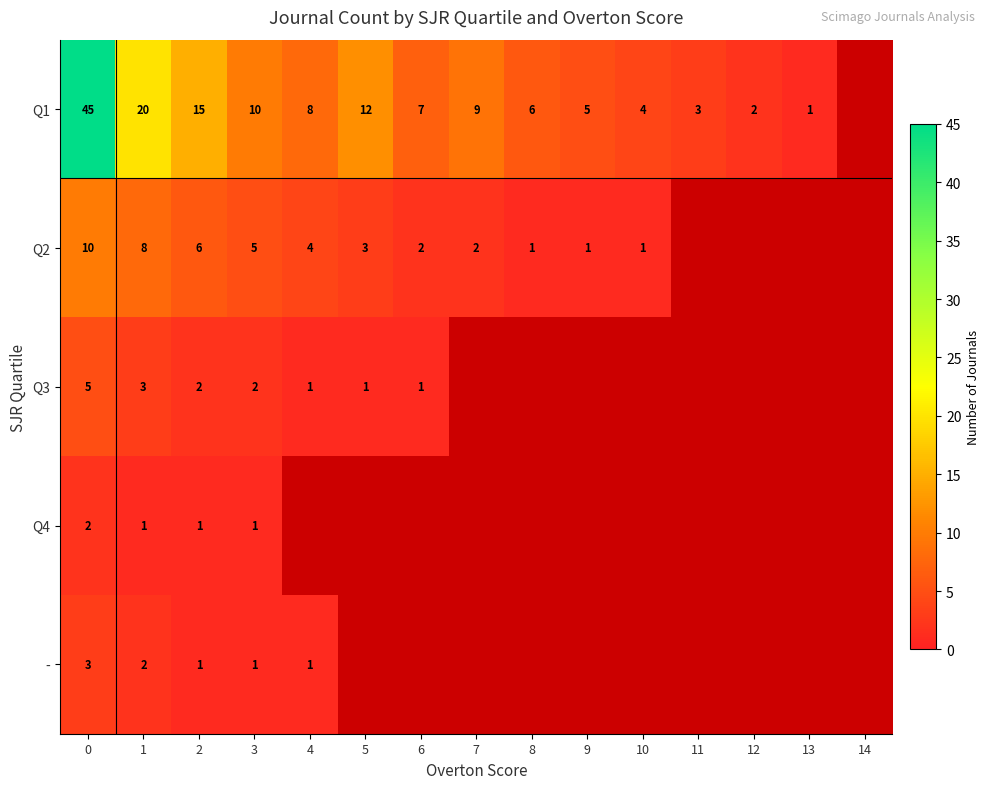

How many data points does each series have?

15